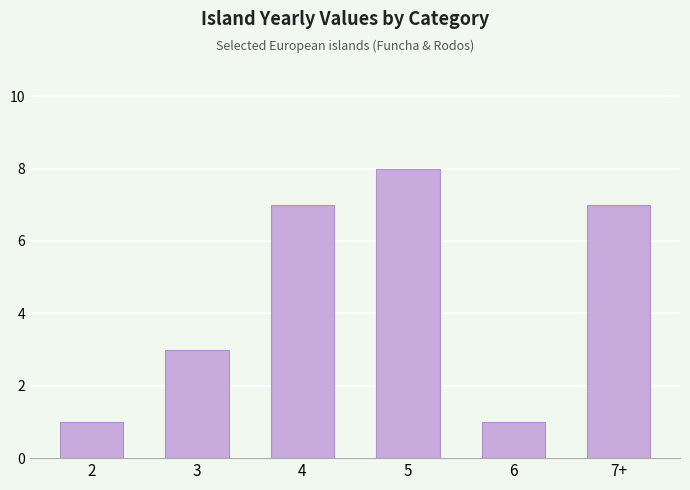

What is the difference between the values at 5 and 2?

7